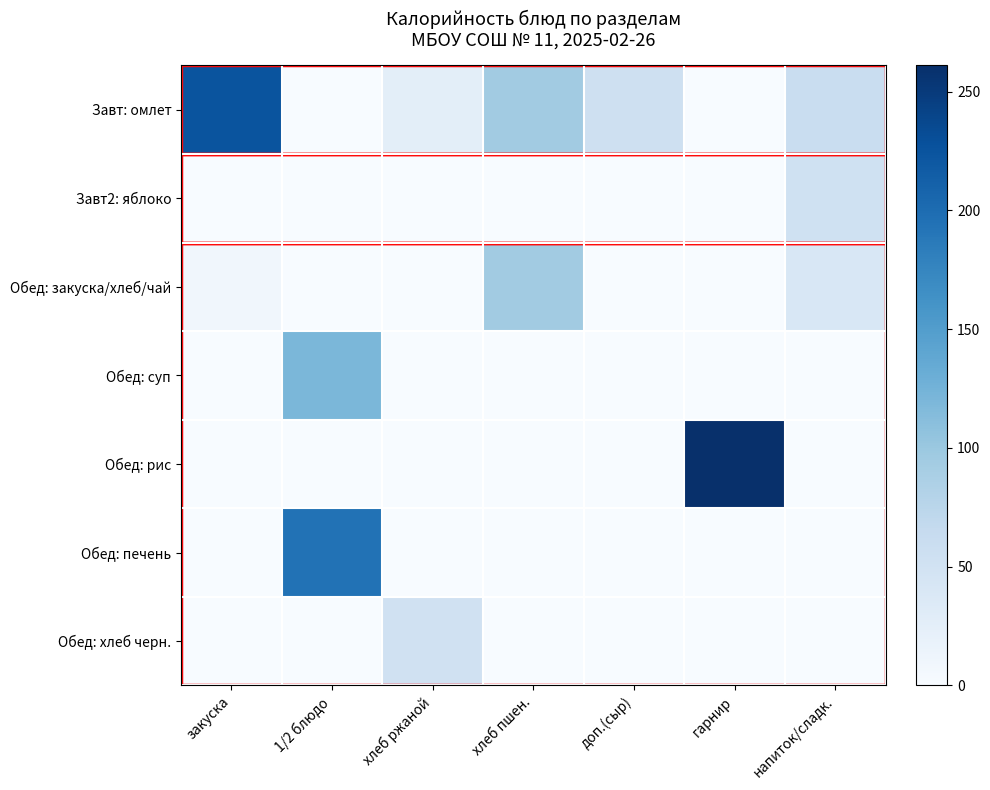

Reading left to right, what are all the values shown in this chart?

Завт: омлет: закуска=225	1/2 блюдо=0	хлеб ржаной=26	хлеб пшен.=94	доп.(сыр)=54	гарнир=0	напиток/сладк.=61
Завт2: яблоко: закуска=0	1/2 блюдо=0	хлеб ржаной=0	хлеб пшен.=0	доп.(сыр)=0	гарнир=0	напиток/сладк.=53
Обед: закуска/хлеб/чай: закуска=9	1/2 блюдо=0	хлеб ржаной=0	хлеб пшен.=94	доп.(сыр)=0	гарнир=0	напиток/сладк.=40
Обед: суп: закуска=0	1/2 блюдо=120	хлеб ржаной=0	хлеб пшен.=0	доп.(сыр)=0	гарнир=0	напиток/сладк.=0
Обед: рис: закуска=0	1/2 блюдо=0	хлеб ржаной=0	хлеб пшен.=0	доп.(сыр)=0	гарнир=261	напиток/сладк.=0
Обед: печень: закуска=0	1/2 блюдо=194	хлеб ржаной=0	хлеб пшен.=0	доп.(сыр)=0	гарнир=0	напиток/сладк.=0
Обед: хлеб черн.: закуска=0	1/2 блюдо=0	хлеб ржаной=51	хлеб пшен.=0	доп.(сыр)=0	гарнир=0	напиток/сладк.=0